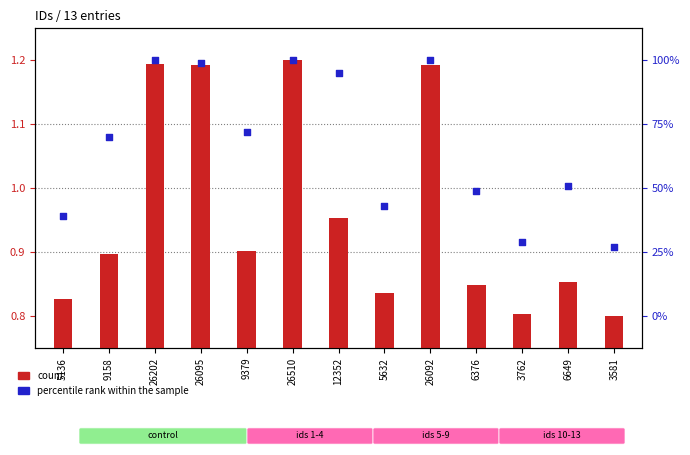

Which series has the largest Y range (max minus min)?

percentile rank within the sample